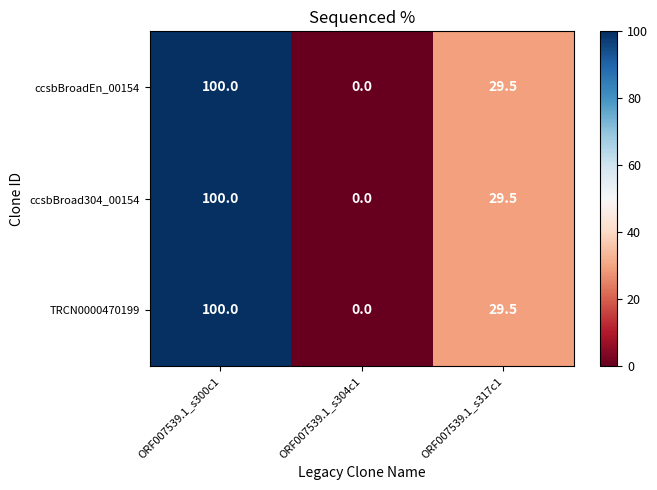

True or false: ccsbBroad304_00154 has a value of -64.6 at ORF007539.1_s304c1.

False